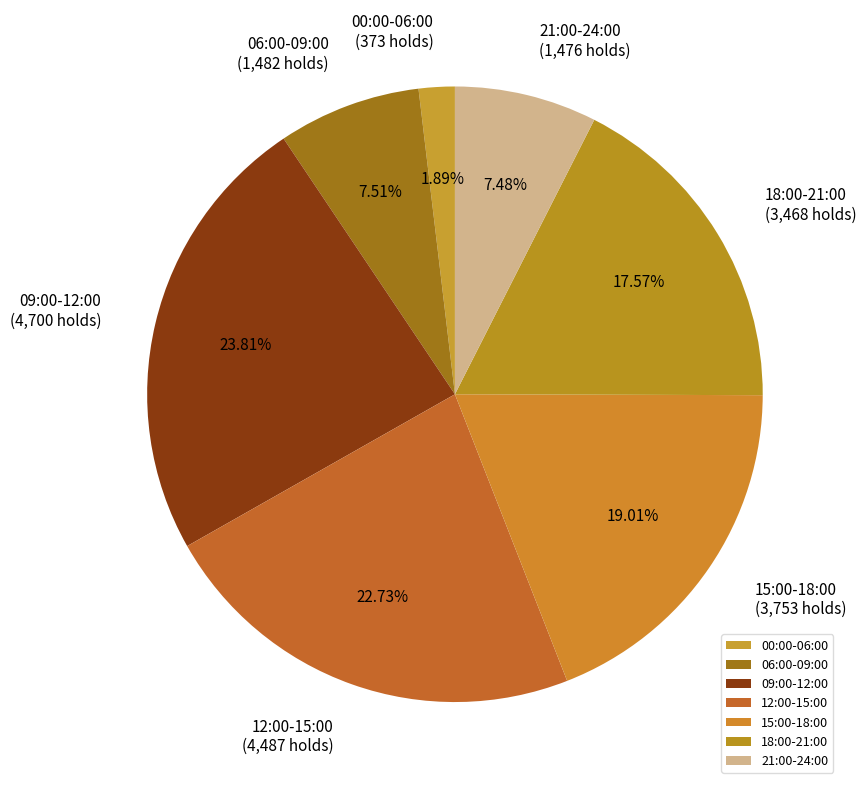

Is 12:00-15:00 the majority of the pie?

No